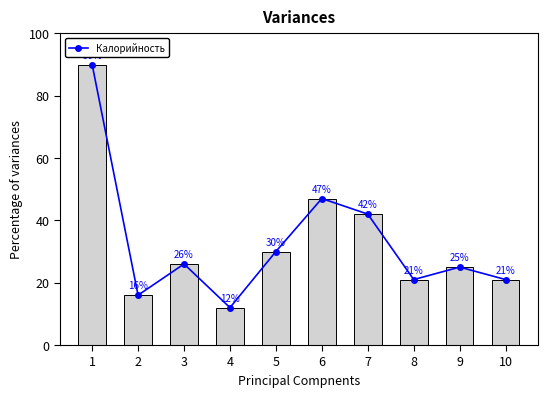

How many values are below 26?

5